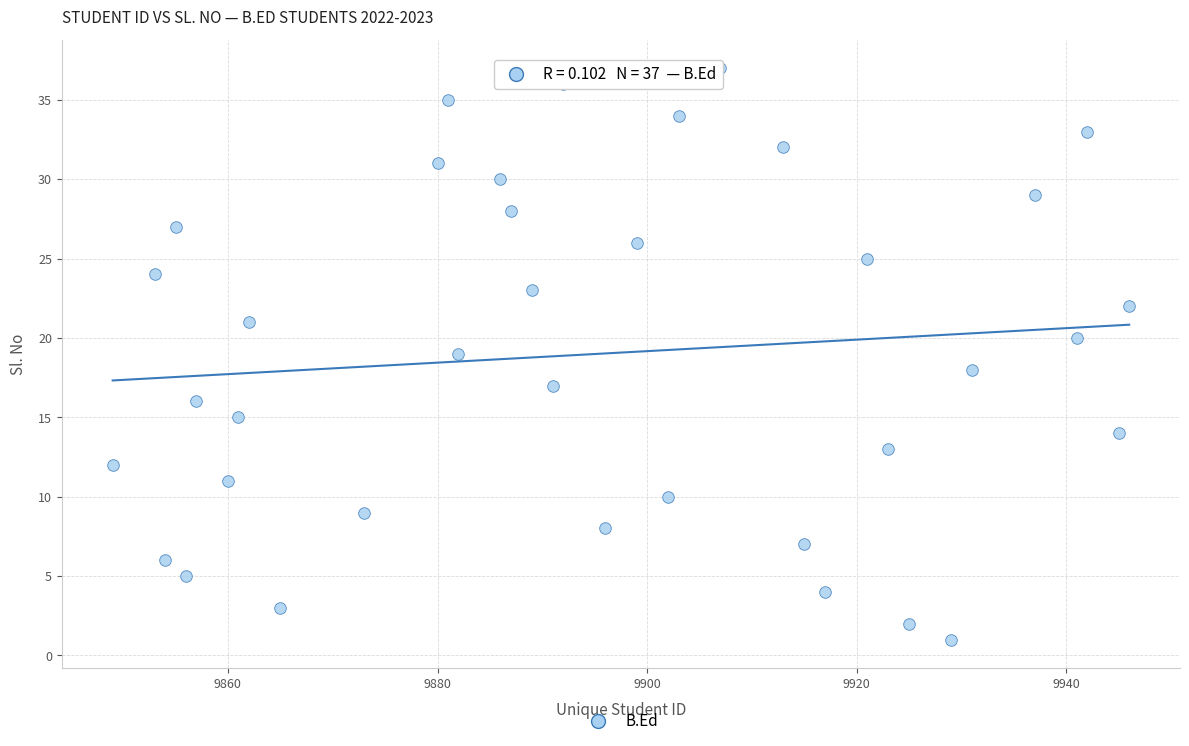

What is the range of Y values (max minus min)?

36